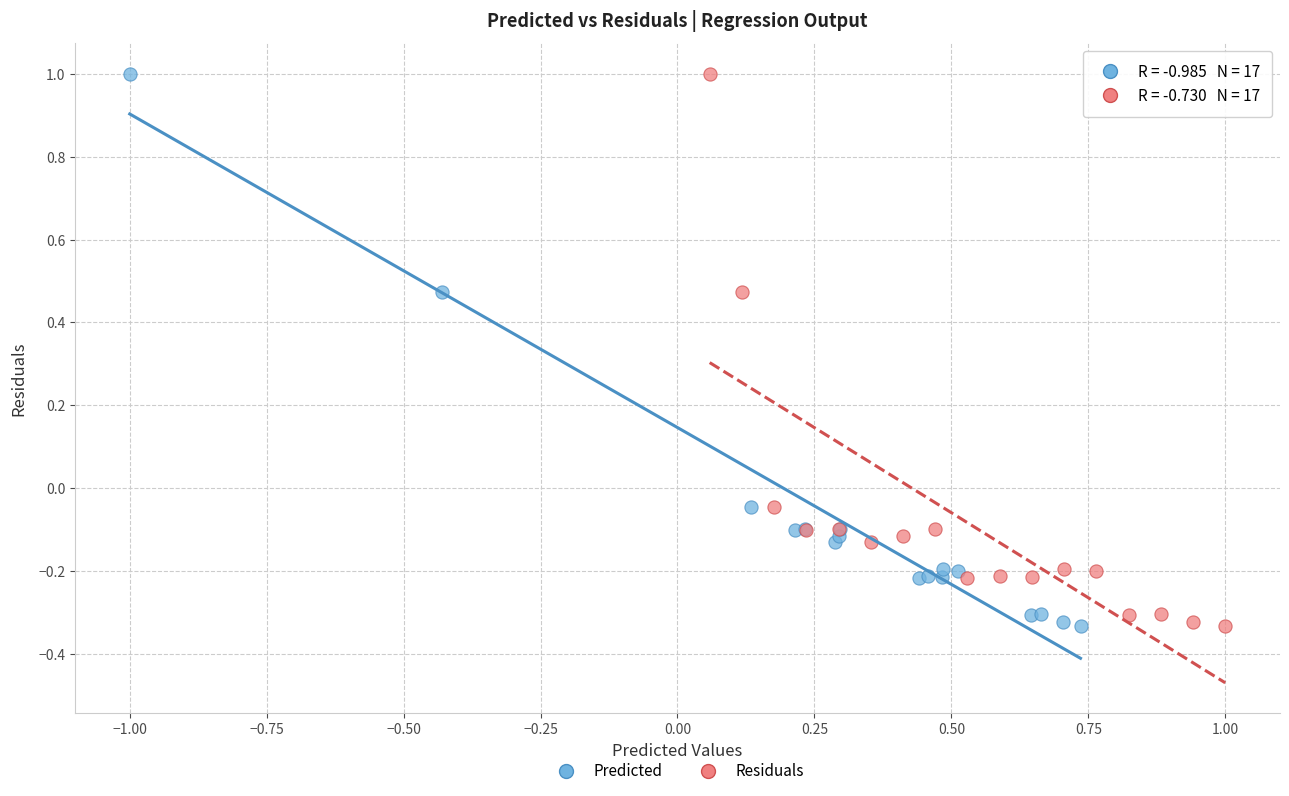

What are all the series names shown in the legend?

Predicted, Residuals